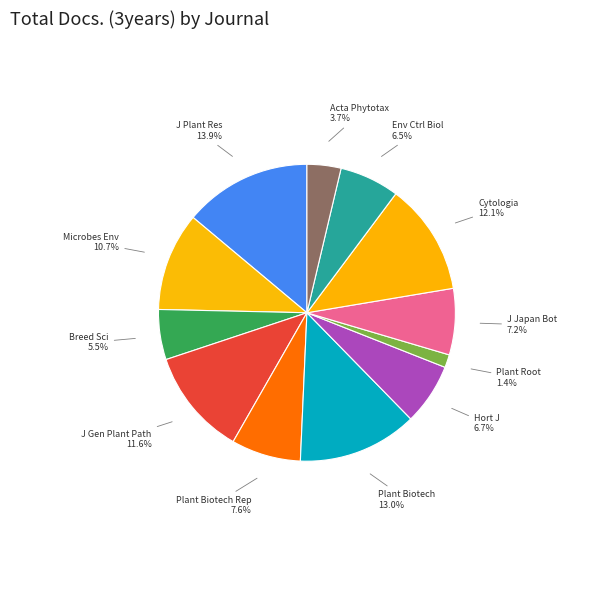

Count the number of slices in the pie.

12